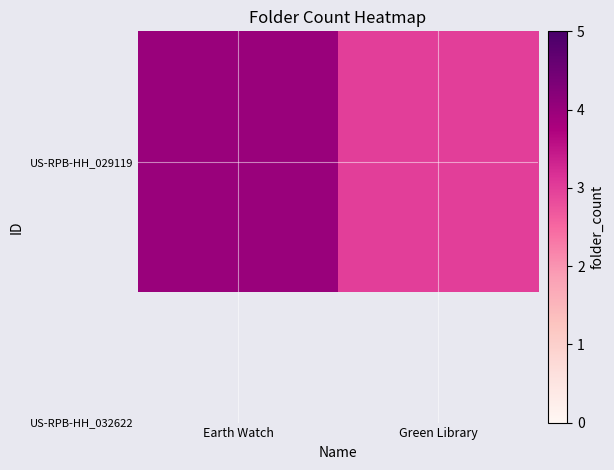

What is the smallest value displayed?

3